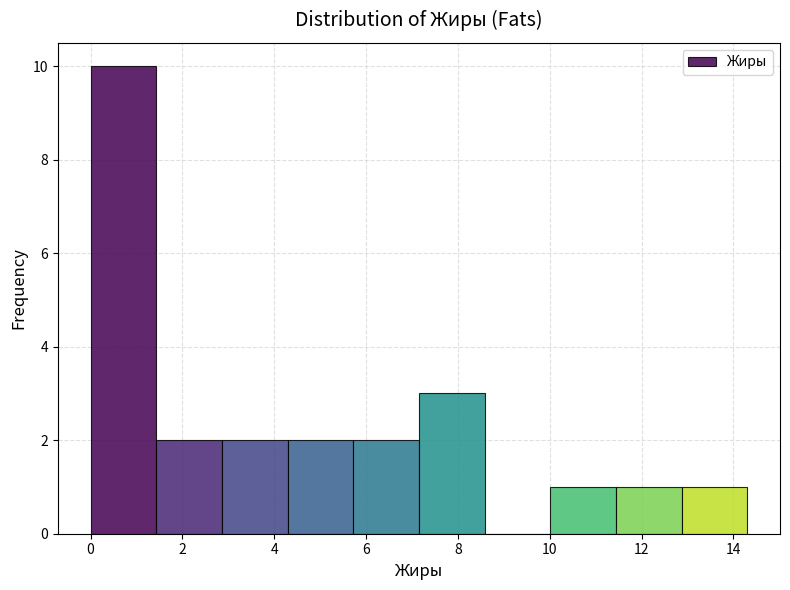

Reading left to right, list every bar in this chart as the range it spans on the x-axis followed by its height. Neither the bar edges nor the heights are printed on the chart, so give them approximately, as read against the axes.

0.0 to 1.4: 10
1.4 to 2.8: 2
2.8 to 4.2: 2
4.2 to 5.8: 2
5.8 to 7.2: 2
7.2 to 8.6: 3
8.6 to 10.0: 0
10.0 to 11.4: 1
11.4 to 12.8: 1
12.8 to 14.4: 1